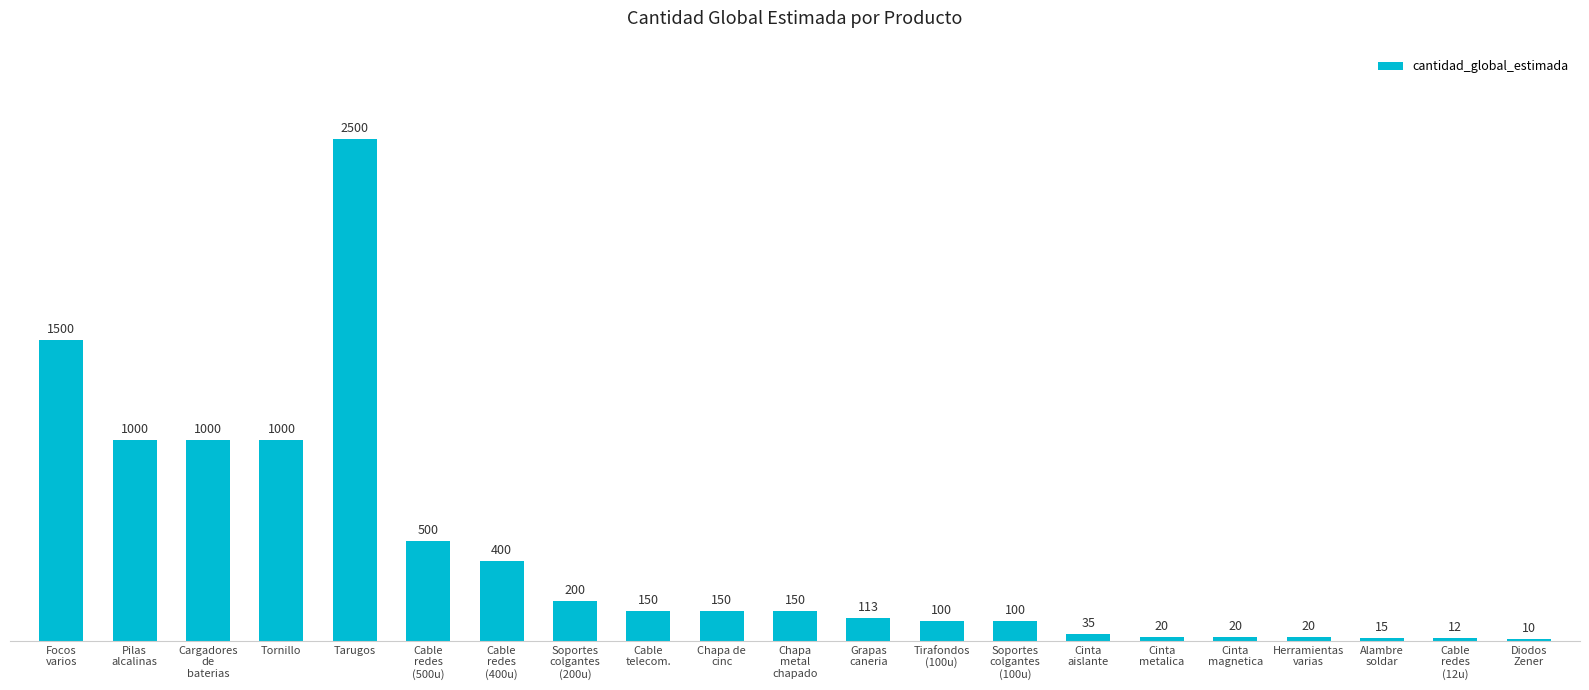

Reading left to right, transcribe all the data shown in this chart.

Focos
varios=1500	Pilas
alcalinas=1000	Cargadores
de
baterias=1000	Tornillo=1000	Tarugos=2500	Cable
redes
(500u)=500	Cable
redes
(400u)=400	Soportes
colgantes
(200u)=200	Cable
telecom.=150	Chapa de
cinc=150	Chapa
metal
chapado=150	Grapas
caneria=113	Tirafondos
(100u)=100	Soportes
colgantes
(100u)=100	Cinta
aislante=35	Cinta
metalica=20	Cinta
magnetica=20	Herramientas
varias=20	Alambre
soldar=15	Cable
redes
(12u)=12	Diodos
Zener=10